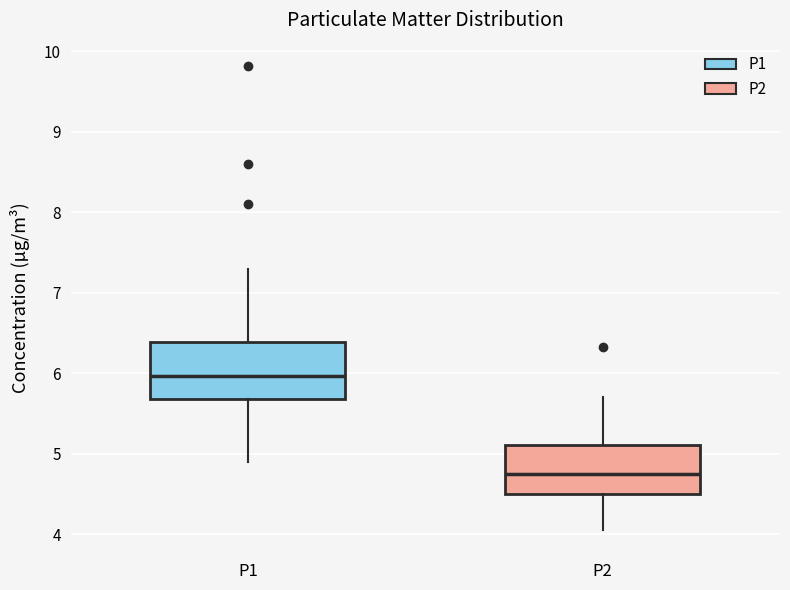

Where does the median line of the box for P2 sit on the y-axis? The values are not printed on the chart, so give them approximately, as read against the axis.

4.7